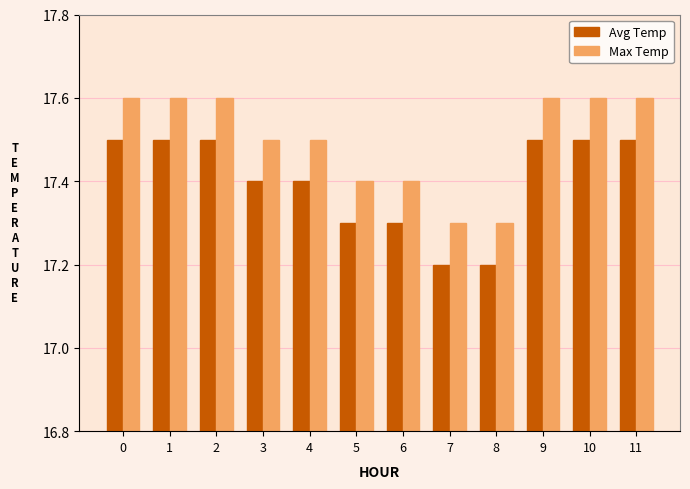

Read the Avg Temp value at 8.

17.2